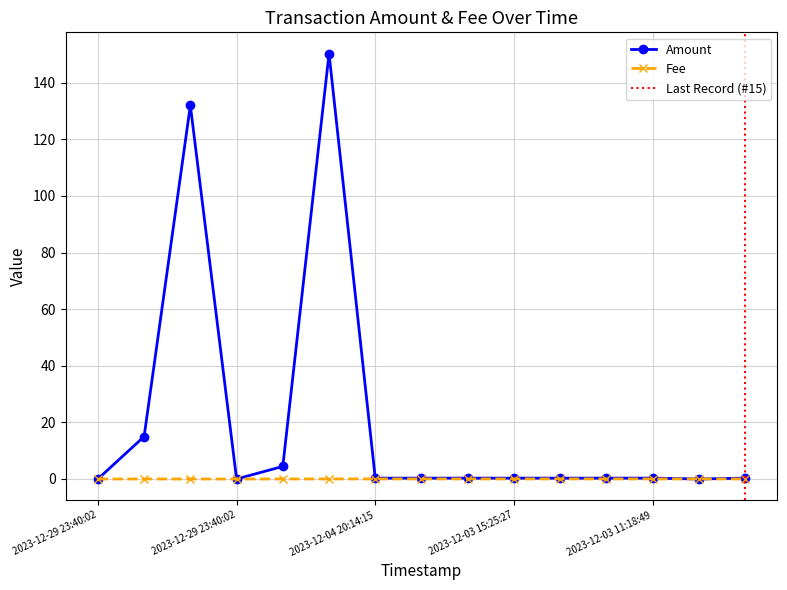

Which series has the largest total across all categories?

Amount